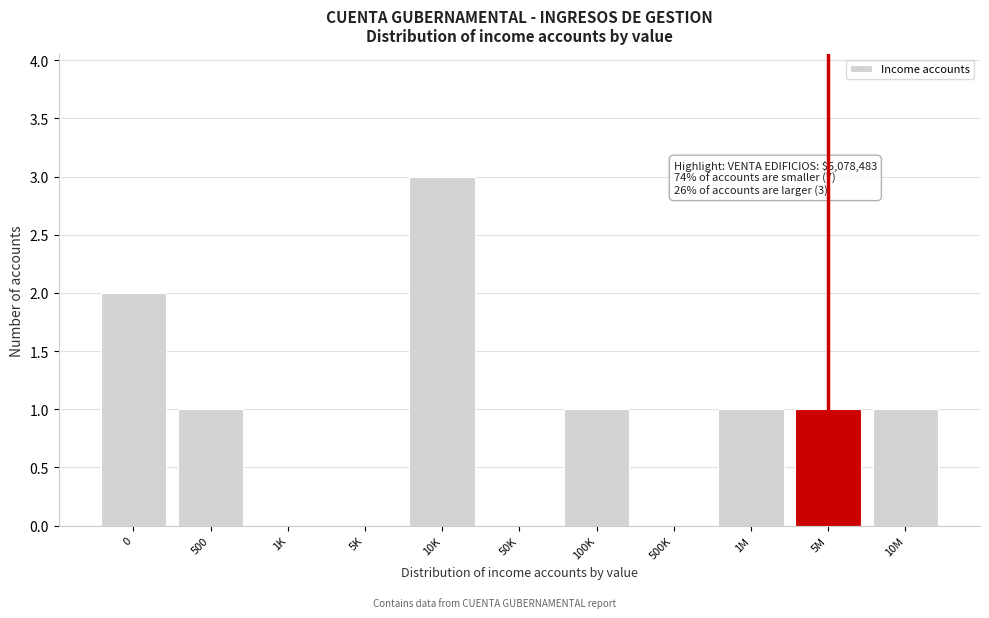

Reading left to right, extract all data points from this chart.

0=2	500=1	1K=0	5K=0	10K=3	50K=0	100K=1	500K=0	1M=1	5M=1	10M=1